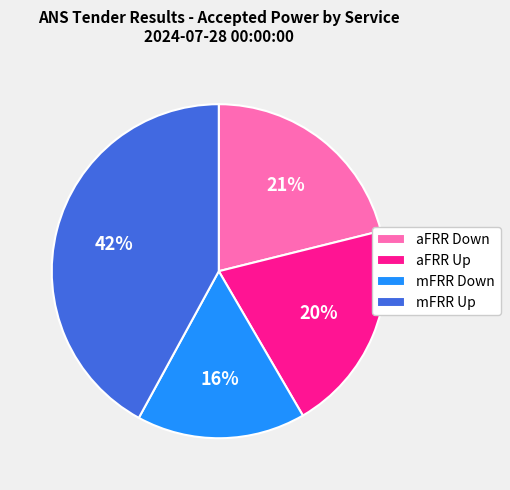

Is there any slice that represents more than half of the pie?

No